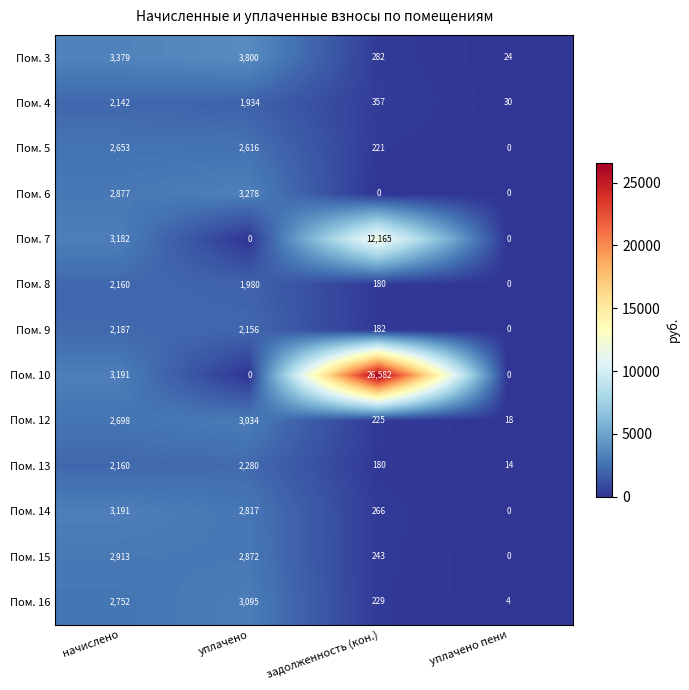

What value does the Пом. 12 series have at начислено, to the nearest 100?

2700